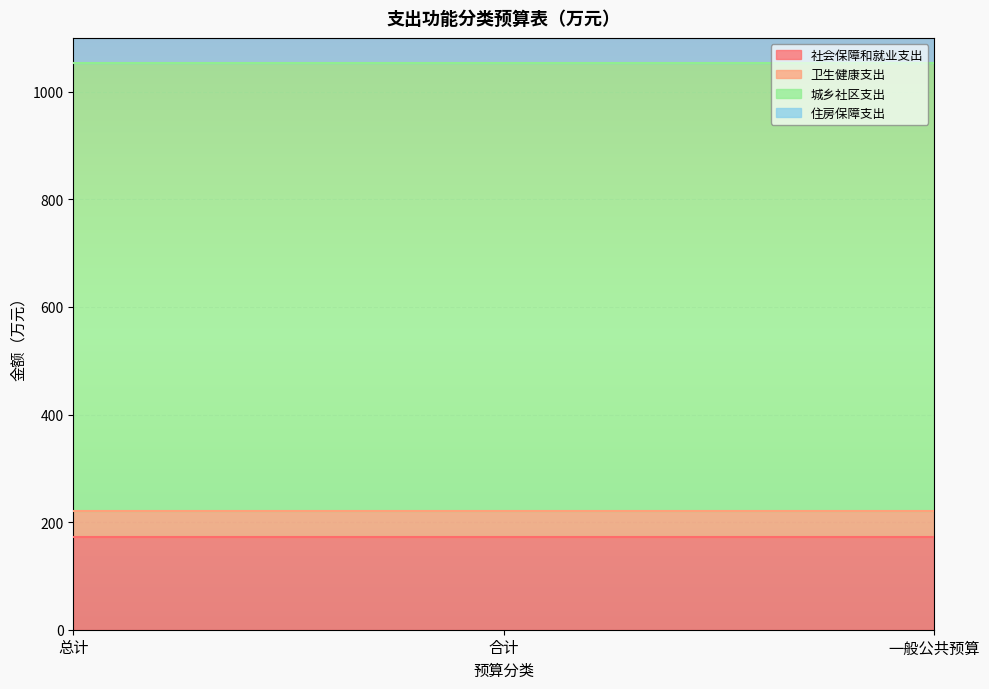

What position from the right is 合计?

2